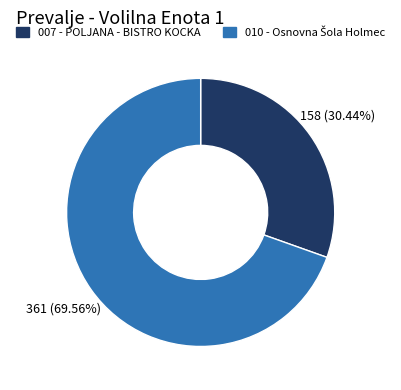

Which slice is the smallest?

007 - POLJANA - BISTRO KOCKA